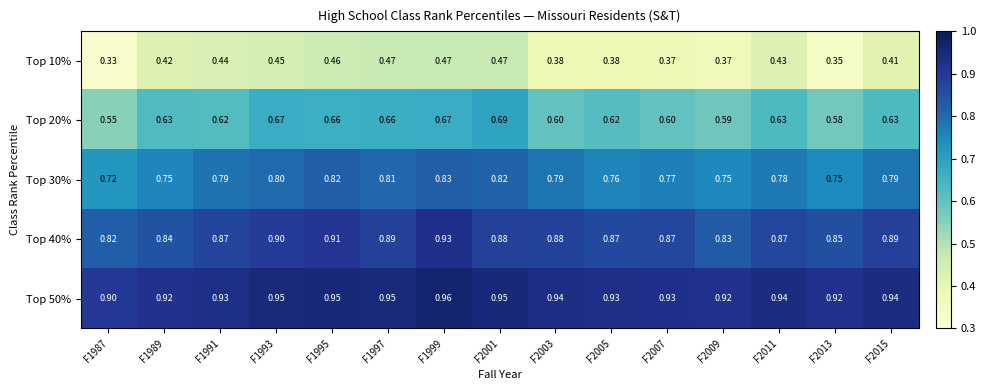

At how many categories does at least one series exceed 0?

15